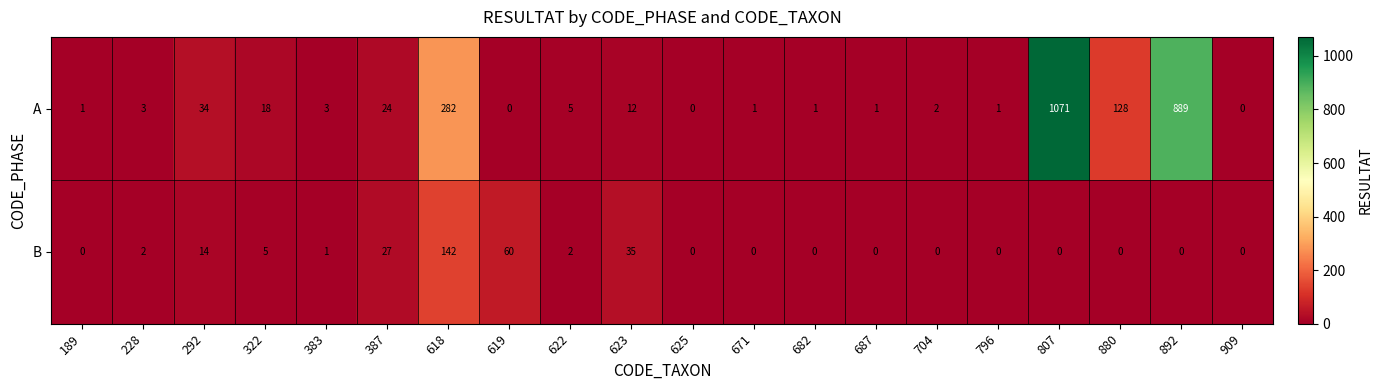

What is the average value of the B series?

14